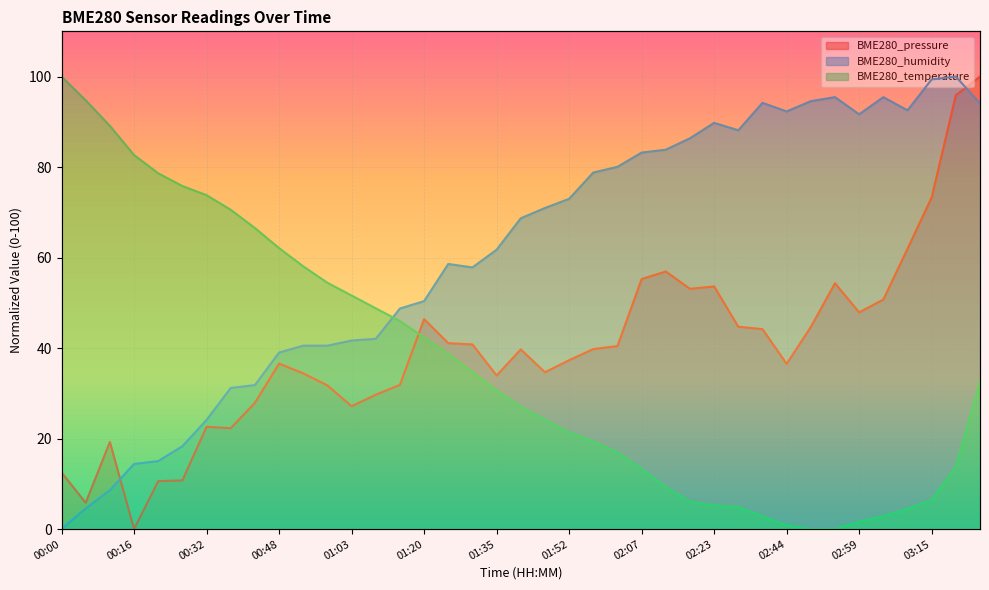

How many data points in BME280_humidity are less than 68?

19